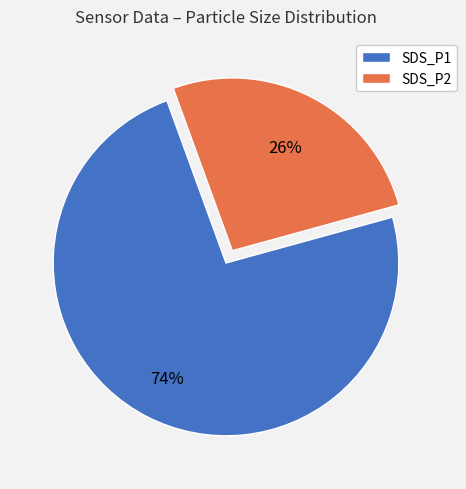

Count the number of slices in the pie.

2